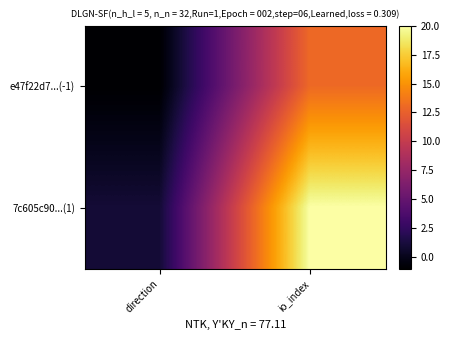

What is the smallest value displayed?

-1